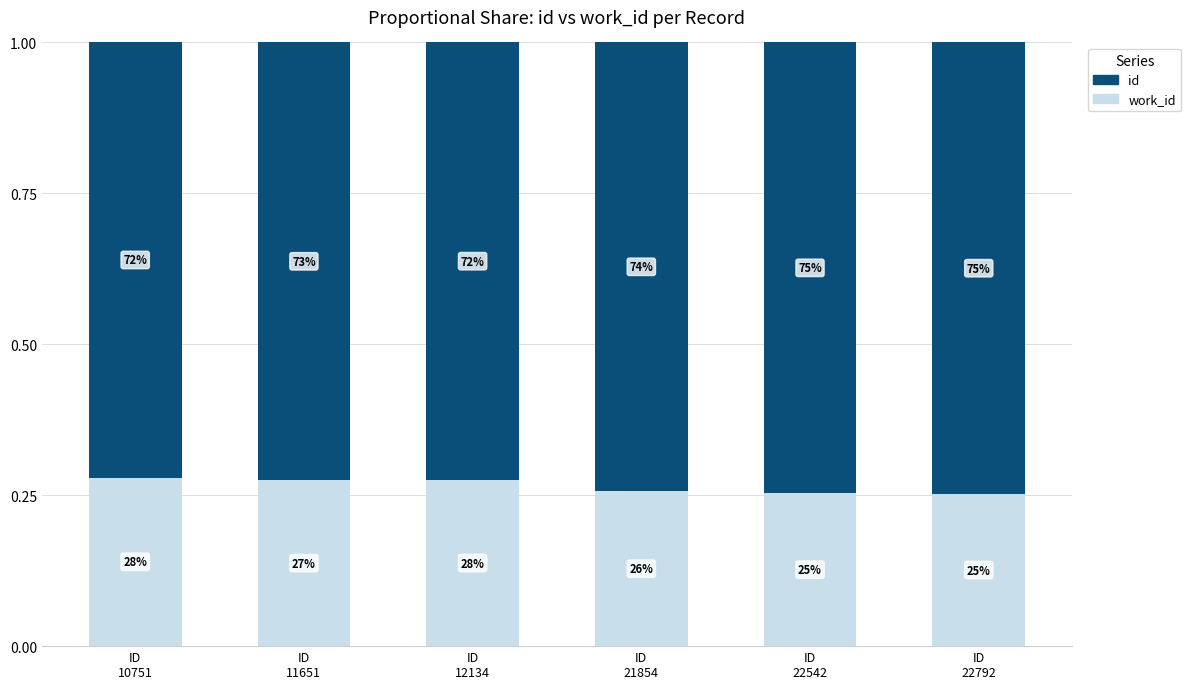

What is the value of the work_id bar at the 2nd from the left?

0.3